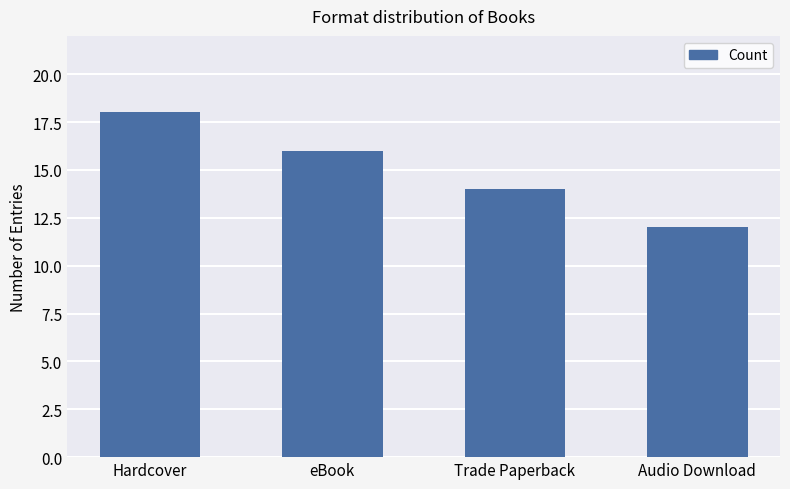

Approximately how many times larger is the value at eBook compared to Trade Paperback?

1.1